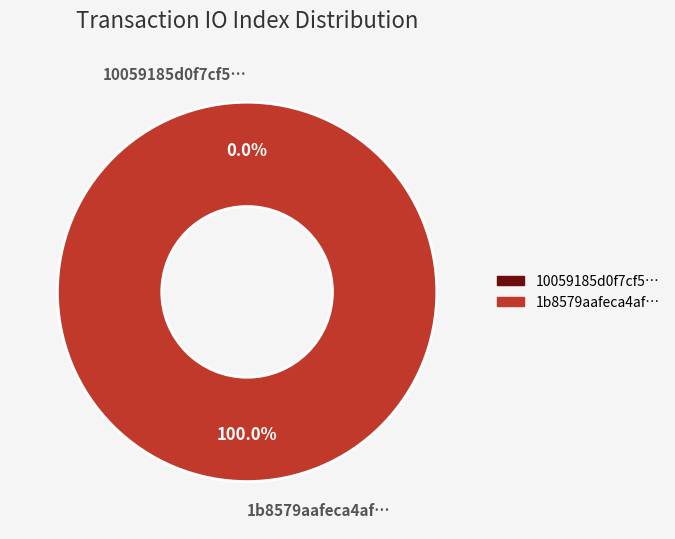

Which slice is the smallest?

tx_hash_0